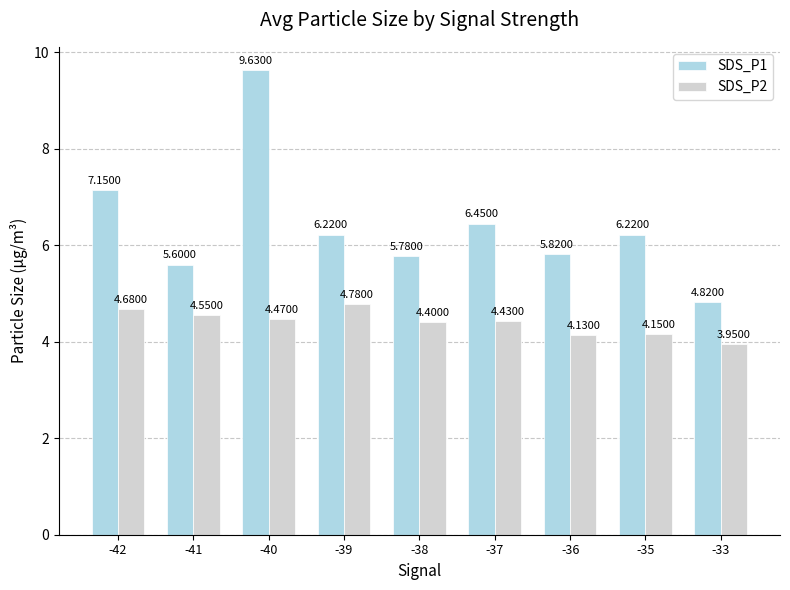

At how many categories does at least one series exceed 8?

1